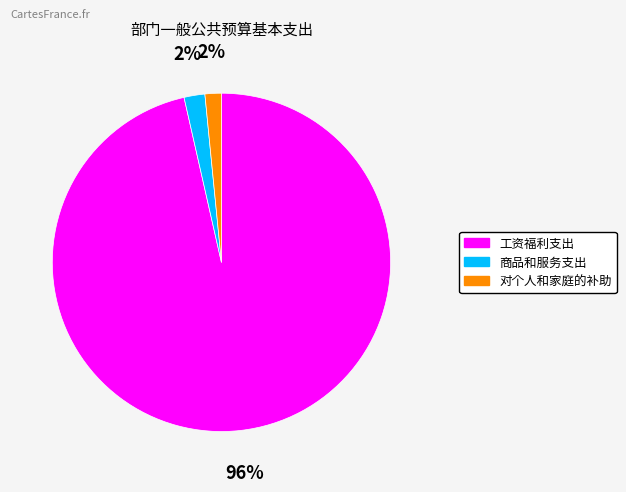

To the nearest percent, what percentage of the pie is 商品和服务支出?

2%